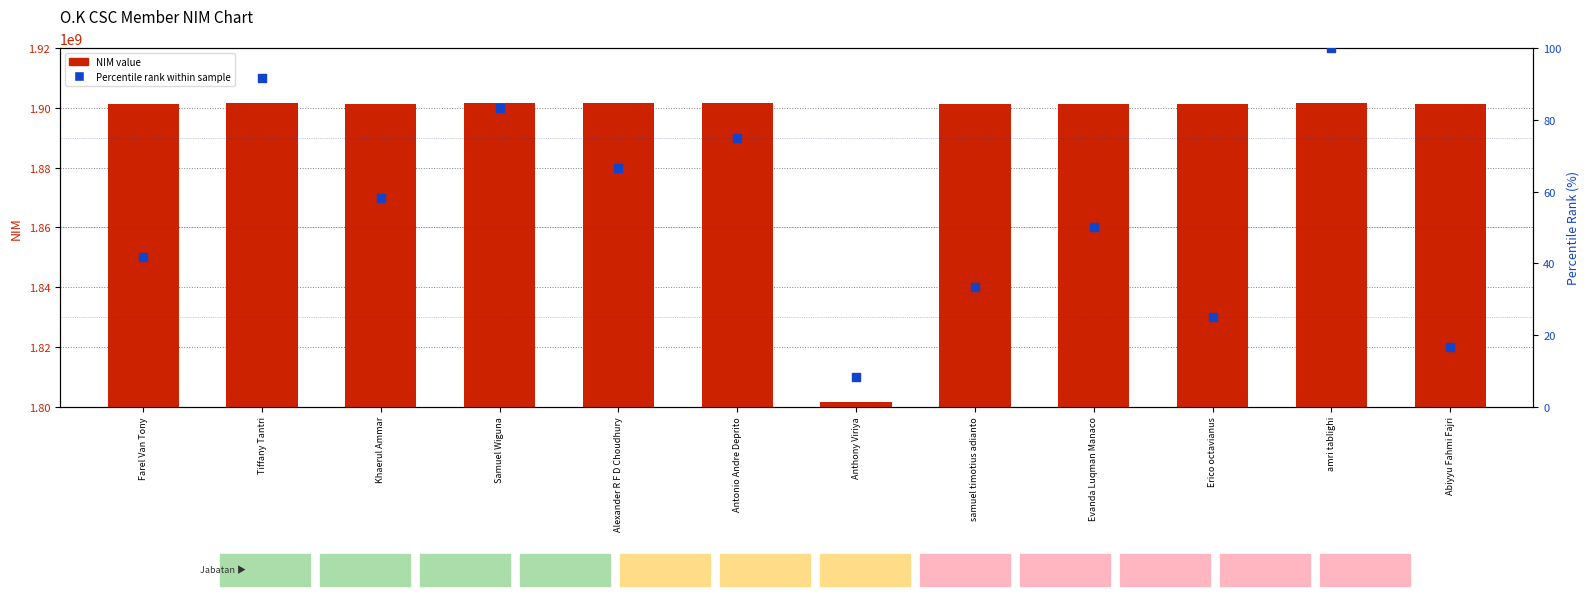

Which series contains the highest Y value?

NIM